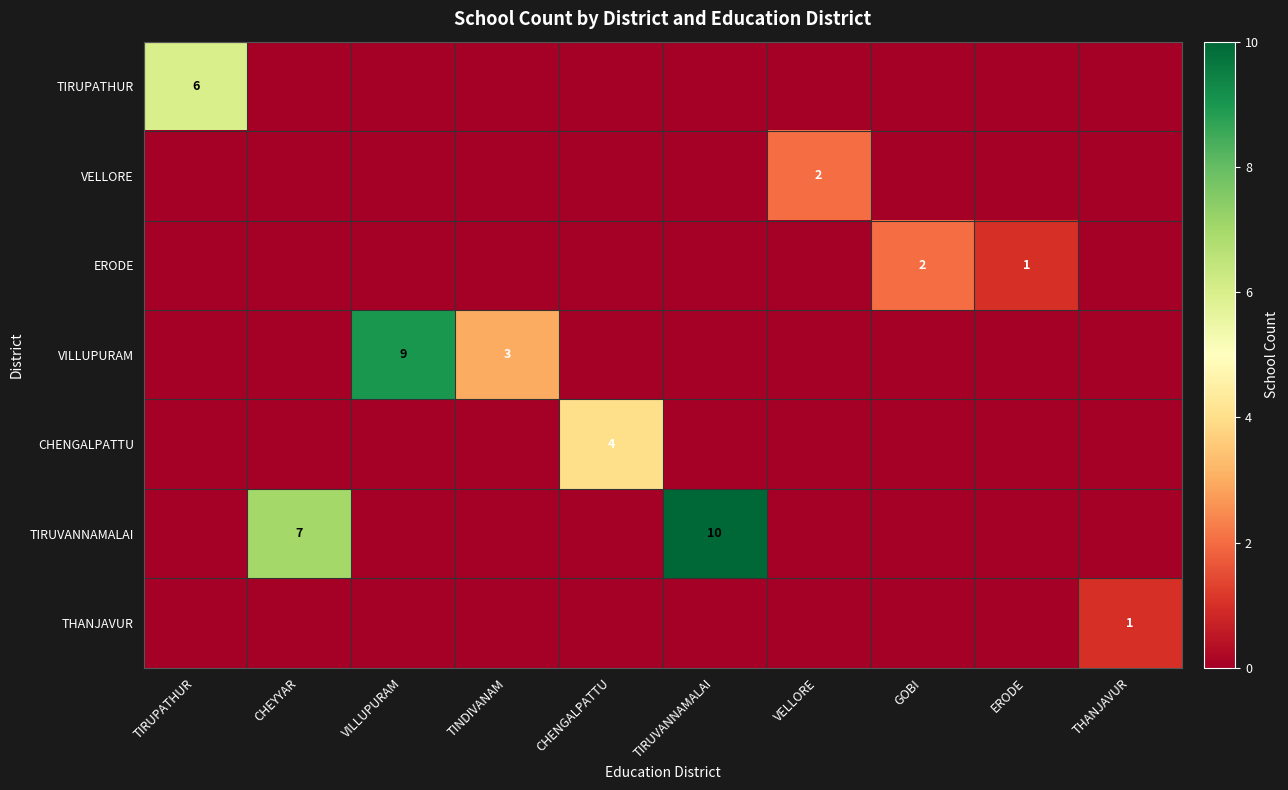

List the series in order of their peak value, highest first.

TIRUVANNAMALAI, VILLUPURAM, TIRUPATHUR, CHENGALPATTU, VELLORE, ERODE, THANJAVUR